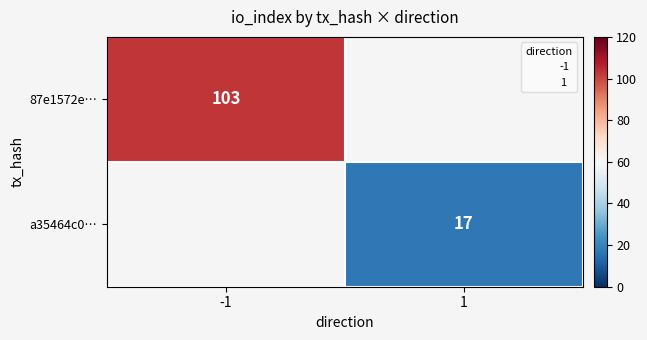

At how many categories does at least one series exceed 73?

1